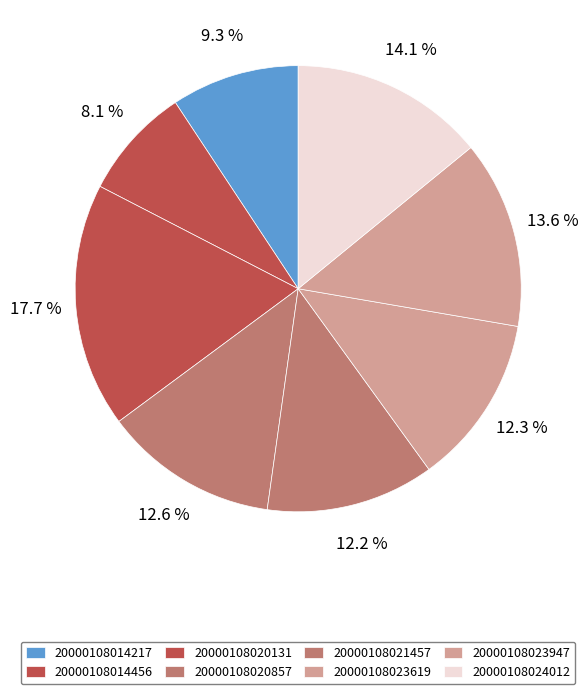

To the nearest percent, what is the average slice percentage?

13%